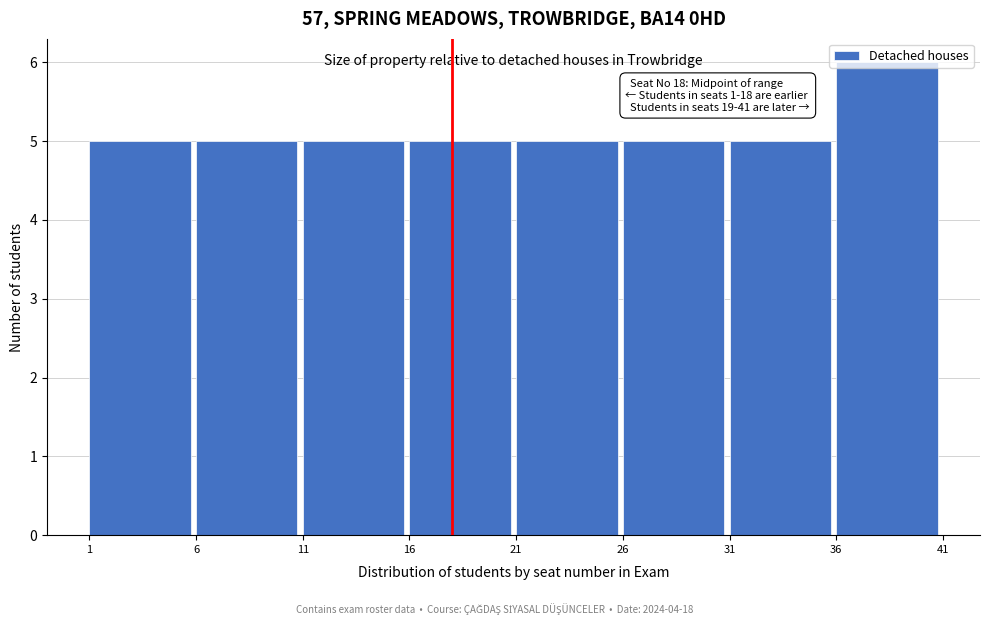

Which range on the x-axis has the tallest bar?

36 to 41